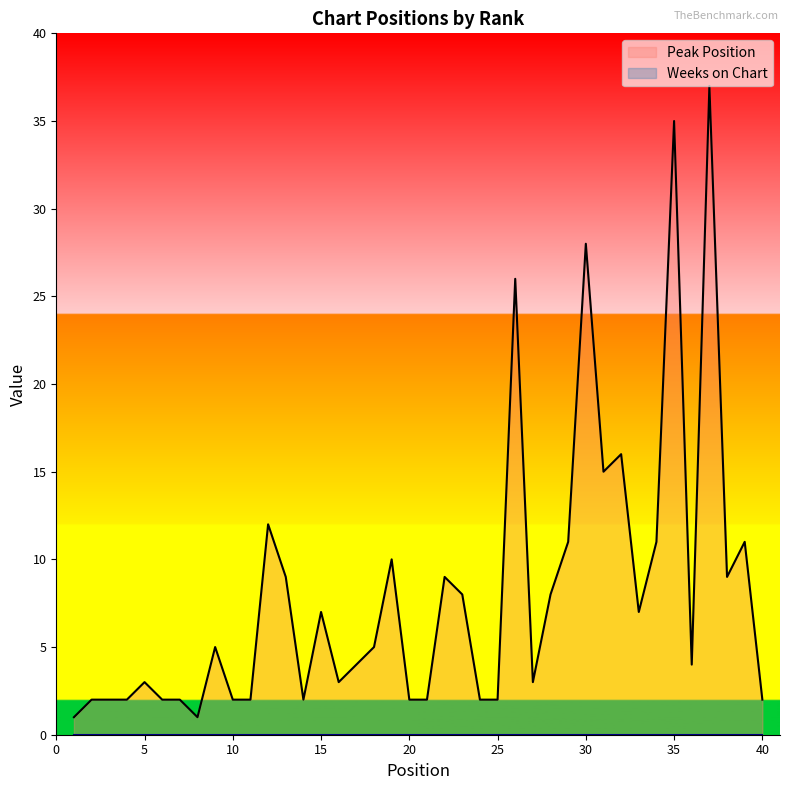

What is the ratio of the value at 19 to the value at 23?

1.2